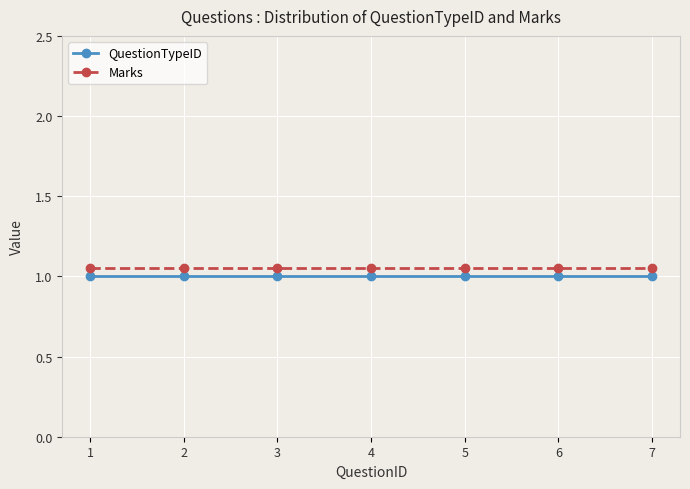

Does the chart have visible grid lines?

Yes